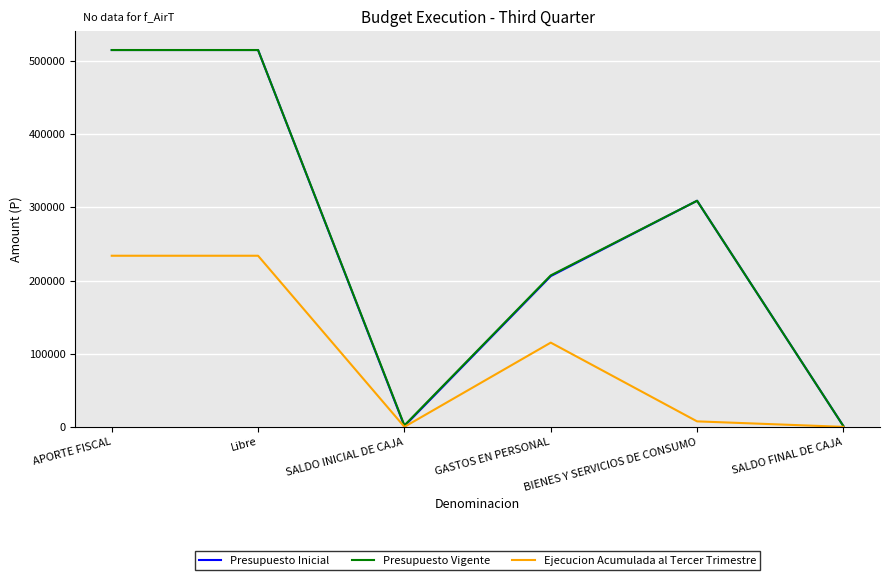

What is the average value of the Ejecucion Acumulada al Tercer Trimestre series?

98390